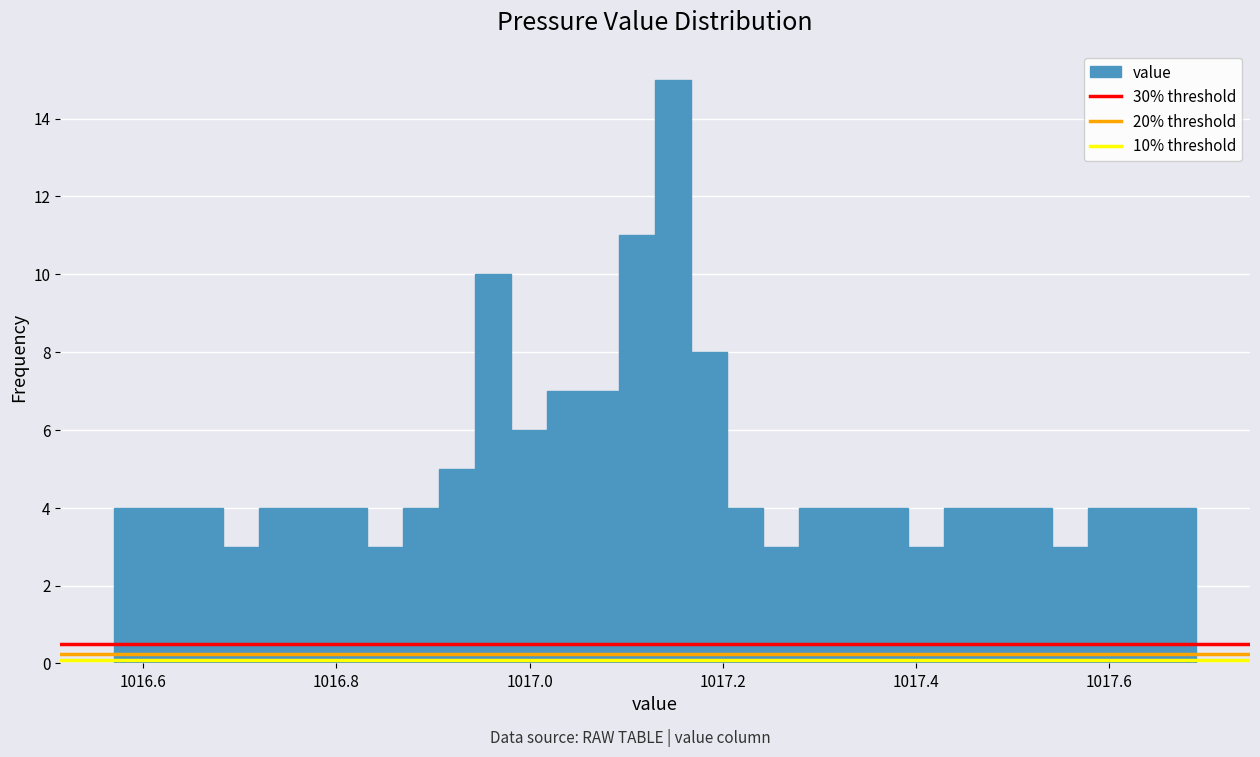

Read against the x-axis, roughly where is the centre of the tallest bar?

1017.14